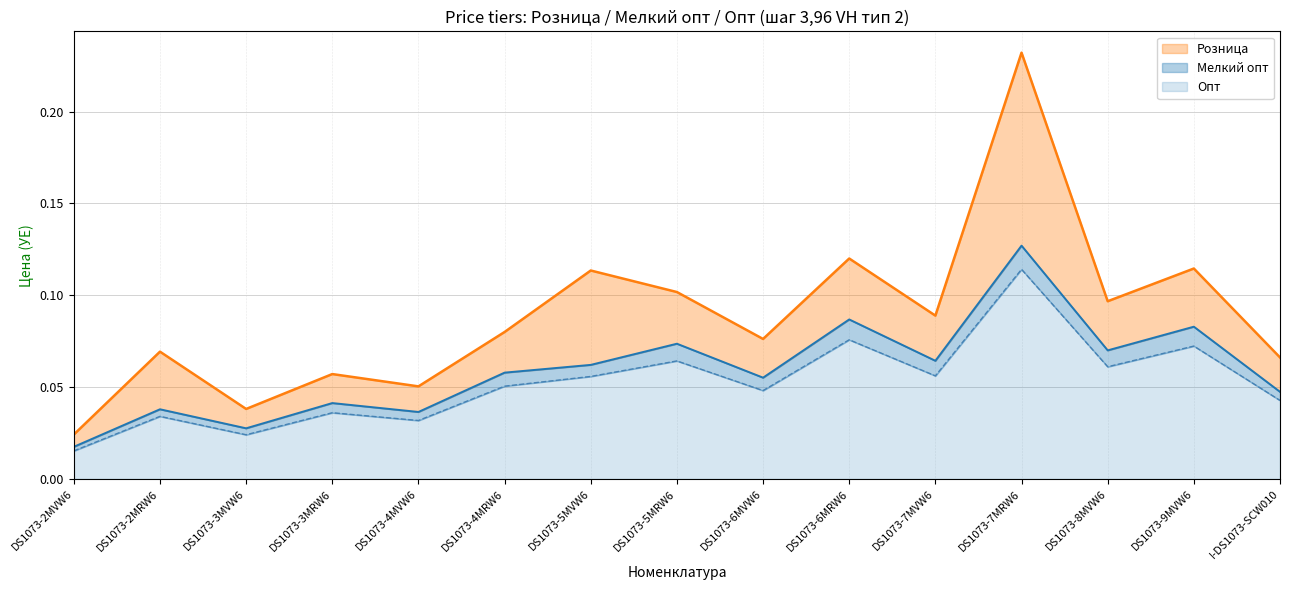

What is the difference between the Розница values at DS1073-4MVW6 and DS1073-5MVW6?

0.1